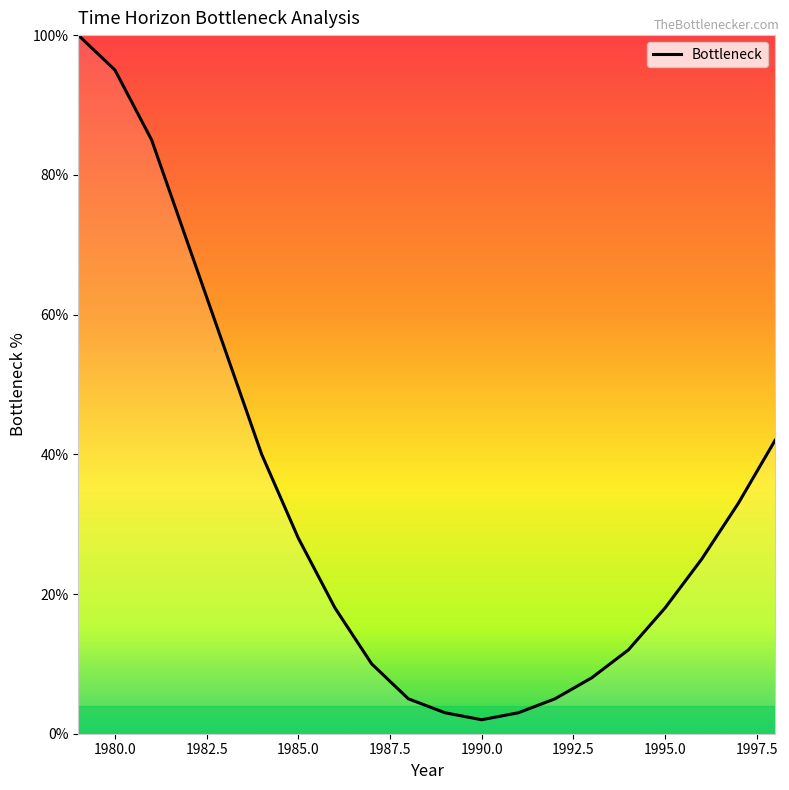

What is the greatest value displayed?

100